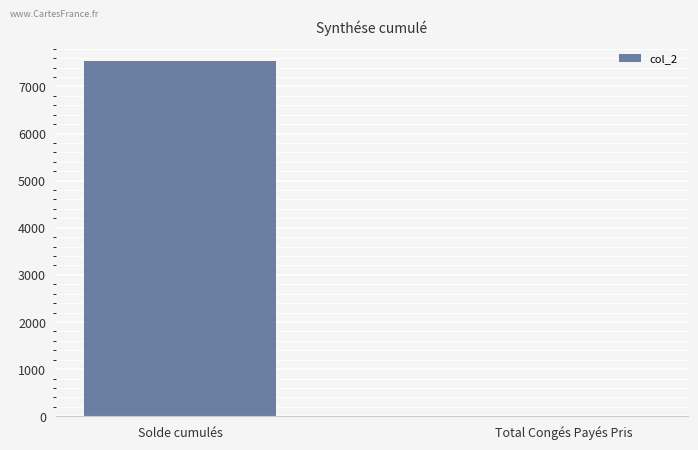

What value does the data have at Solde cumulés?

7530.0